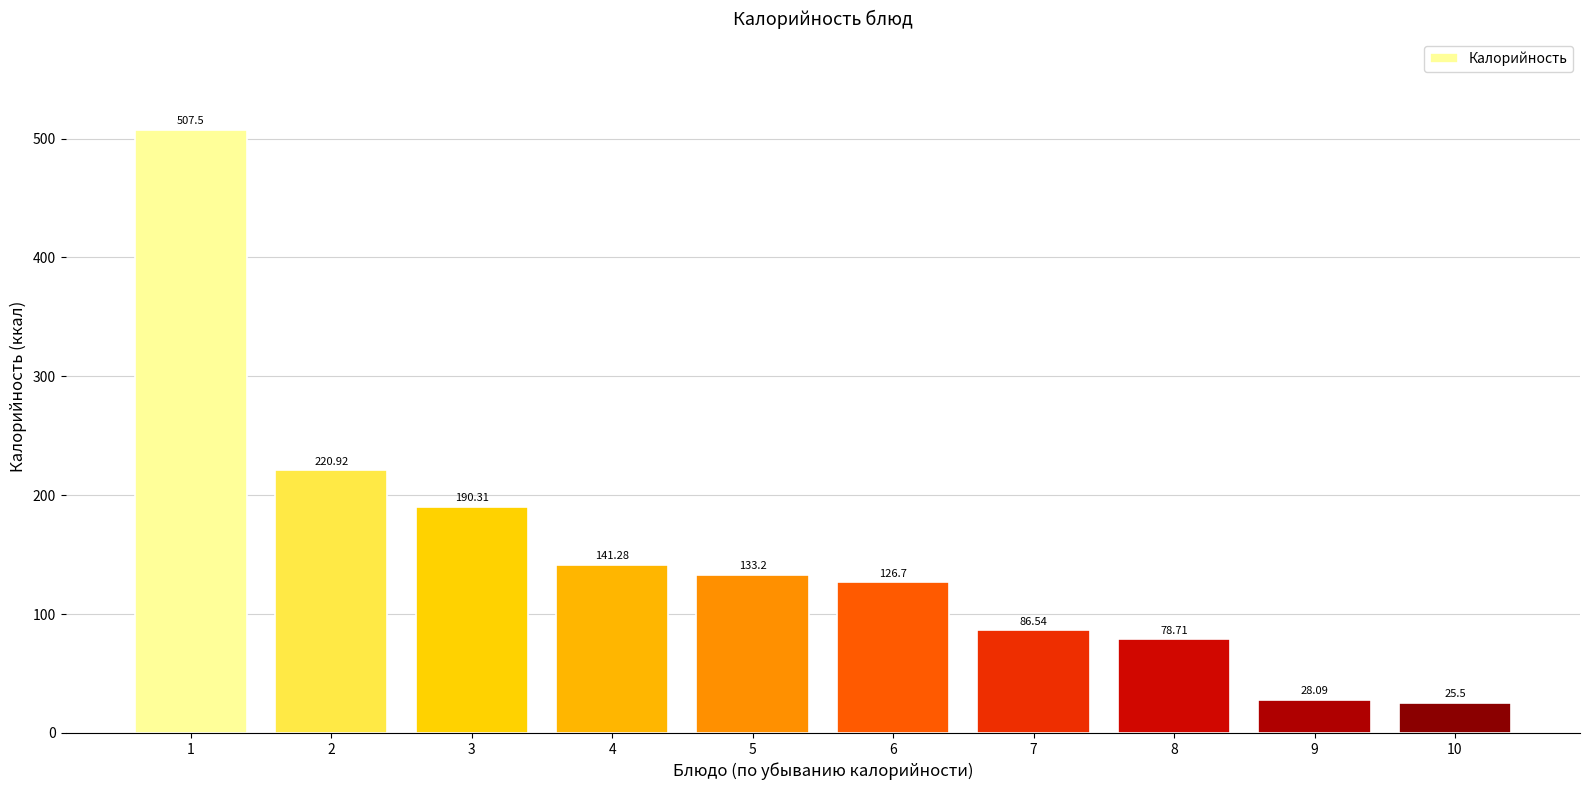

The value at 6 is 126.7. True or false?

True